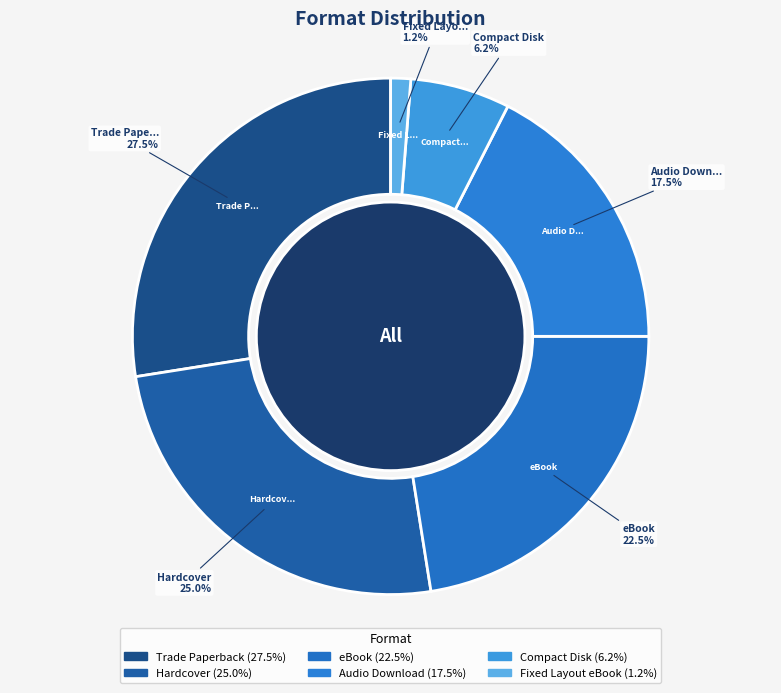

Is it true that Hardcover is 25% of the pie?

True